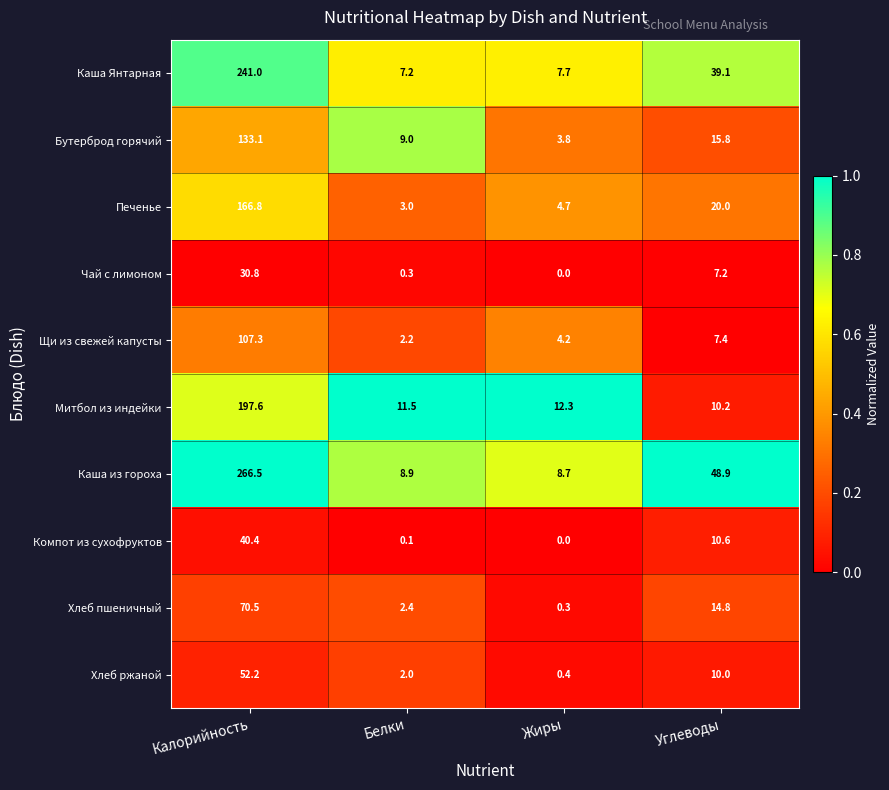

The Митбол из индейки series shows 197.6 at Калорийность. True or false?

True